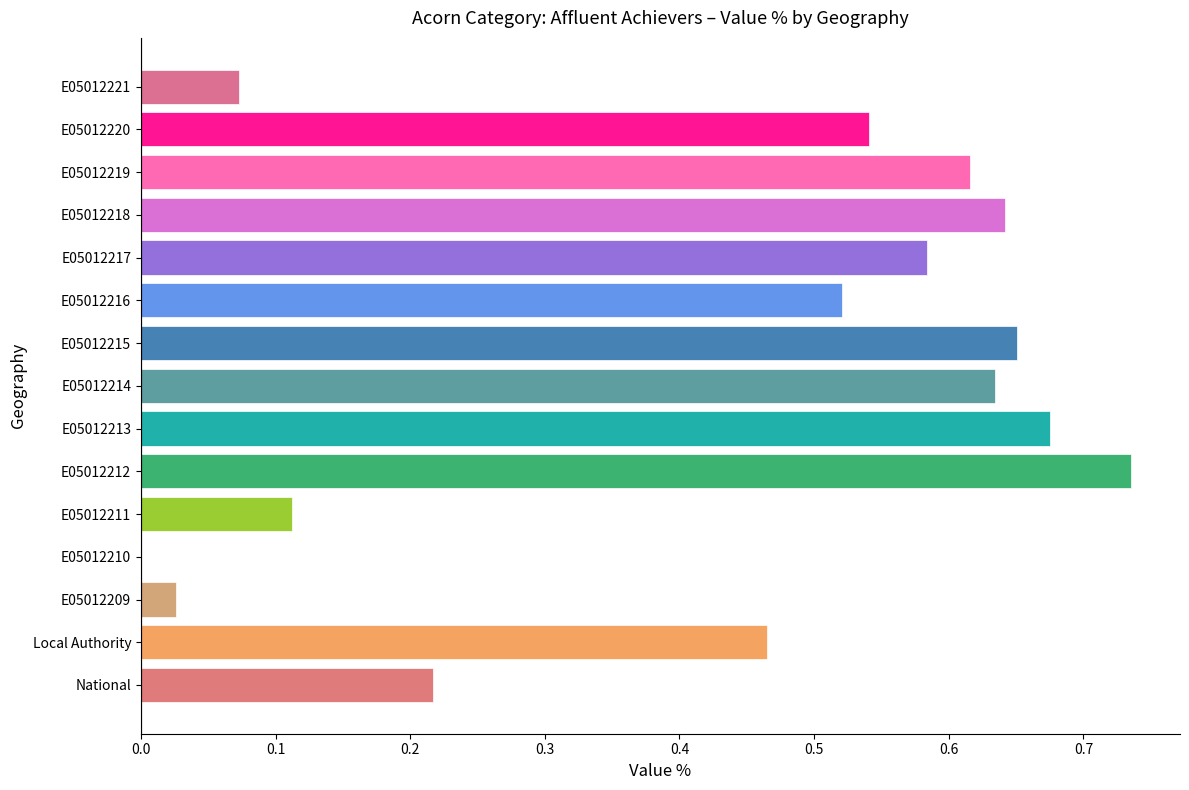

How many data points does each series have?

15